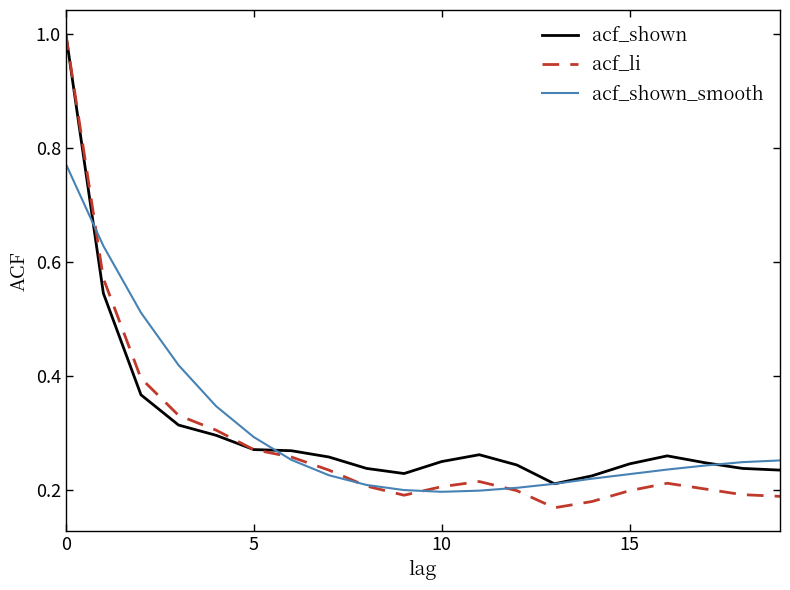

Which series has the largest range (max minus min)?

acf_li